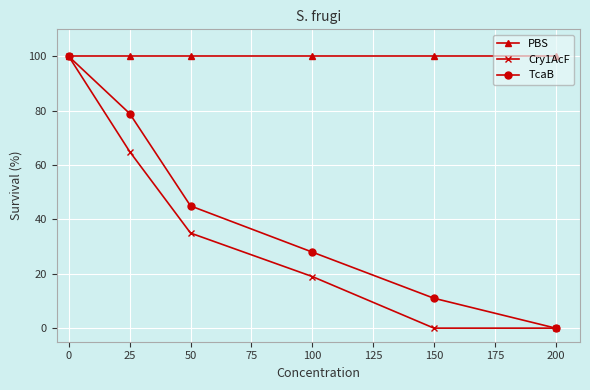

What is the approximate value of PBS at 0?

100